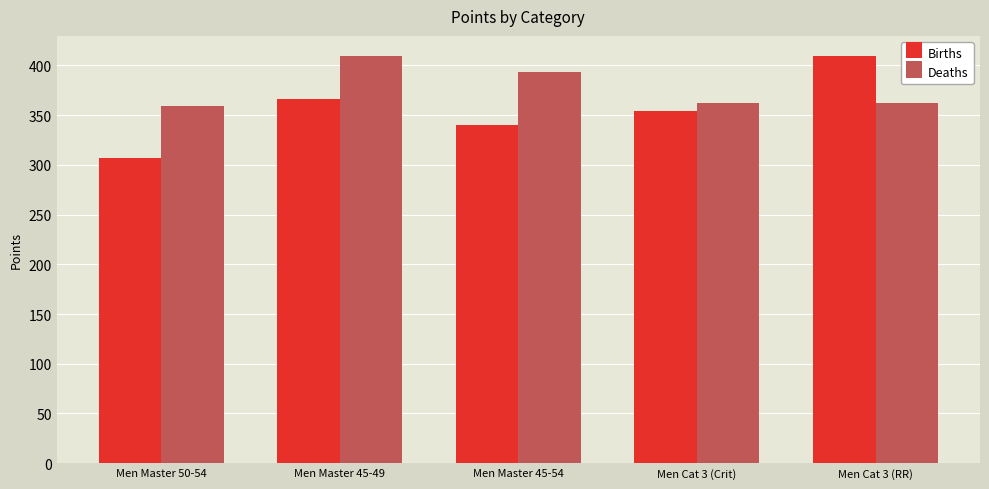

What is the value of the Deaths bar at the 2nd from the left?

409.0